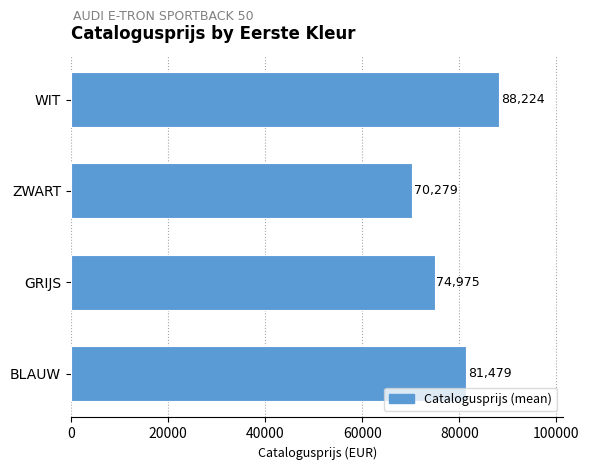

The value at BLAUW is 81479. True or false?

True